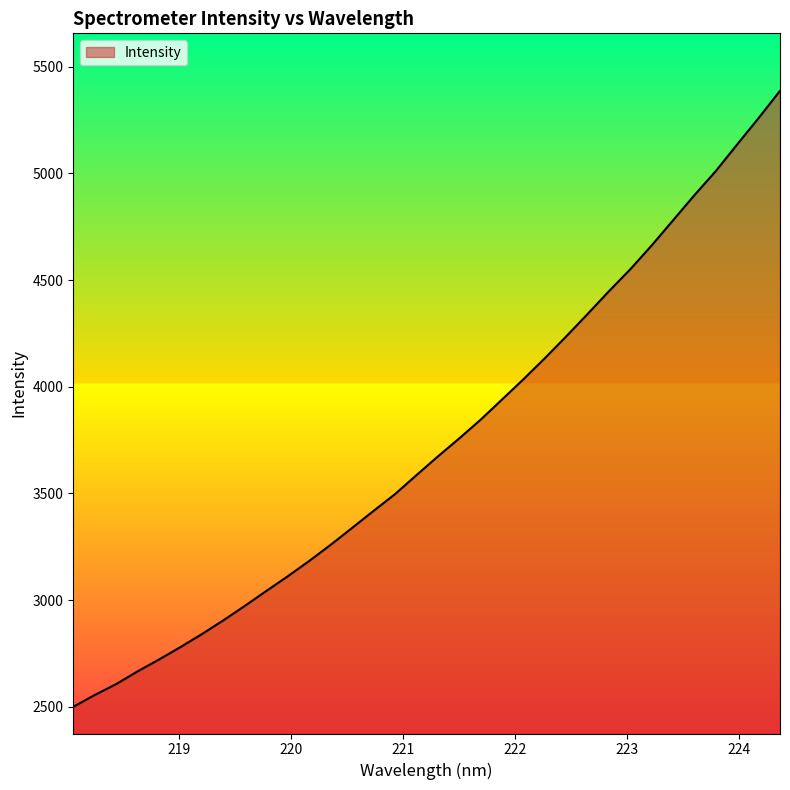

What is the minimum value shown in the chart?

2499.7